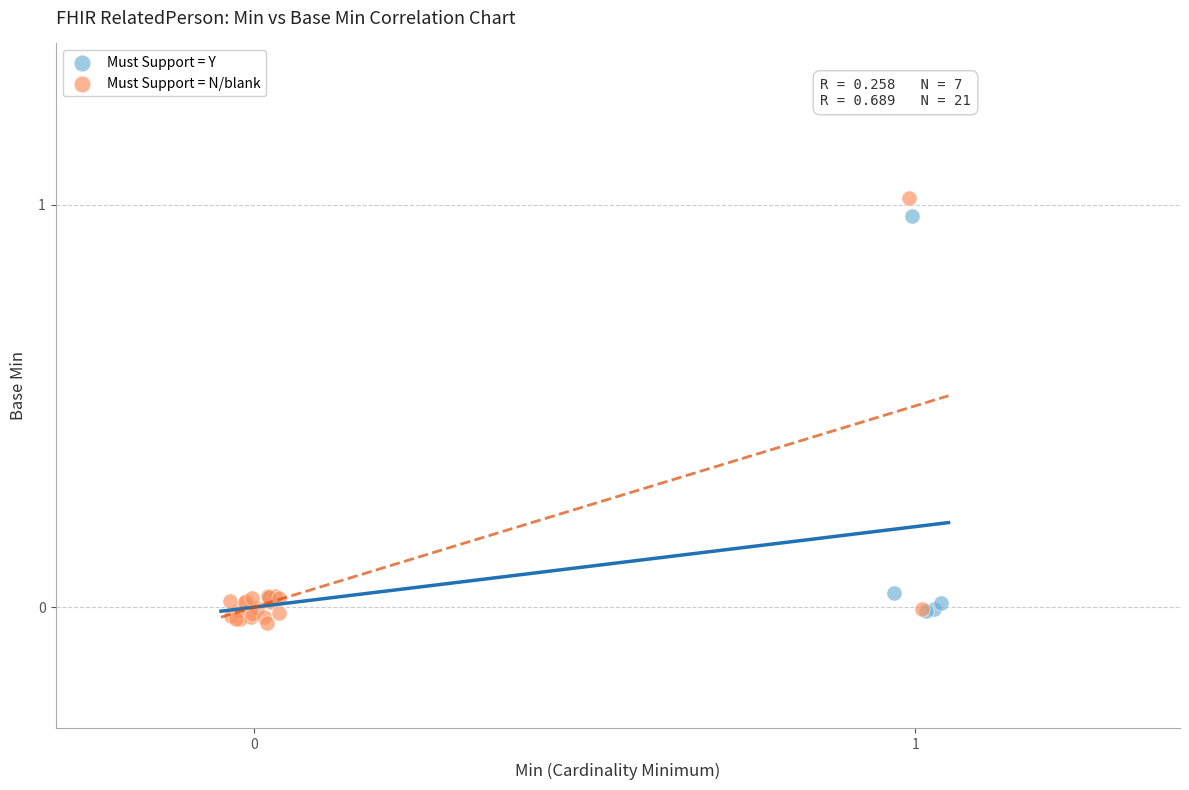

Which series reaches the maximum Y coordinate?

Must Support = N/blank